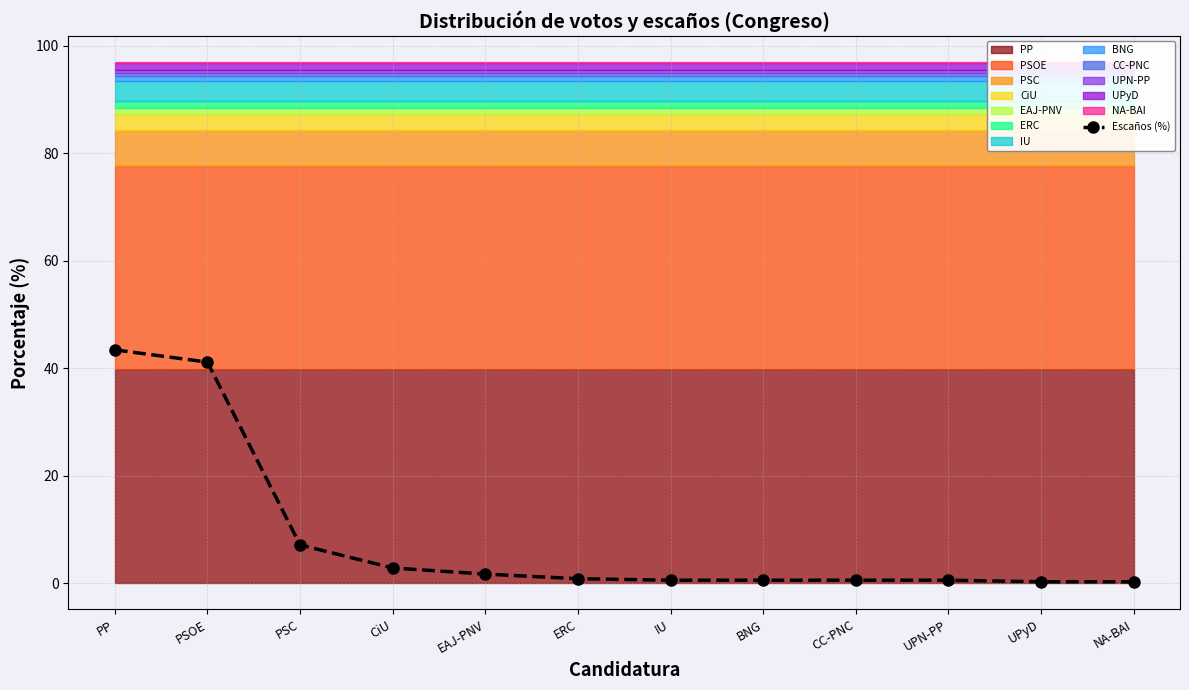

The value at UPN-PP is 0.4. True or false?

False